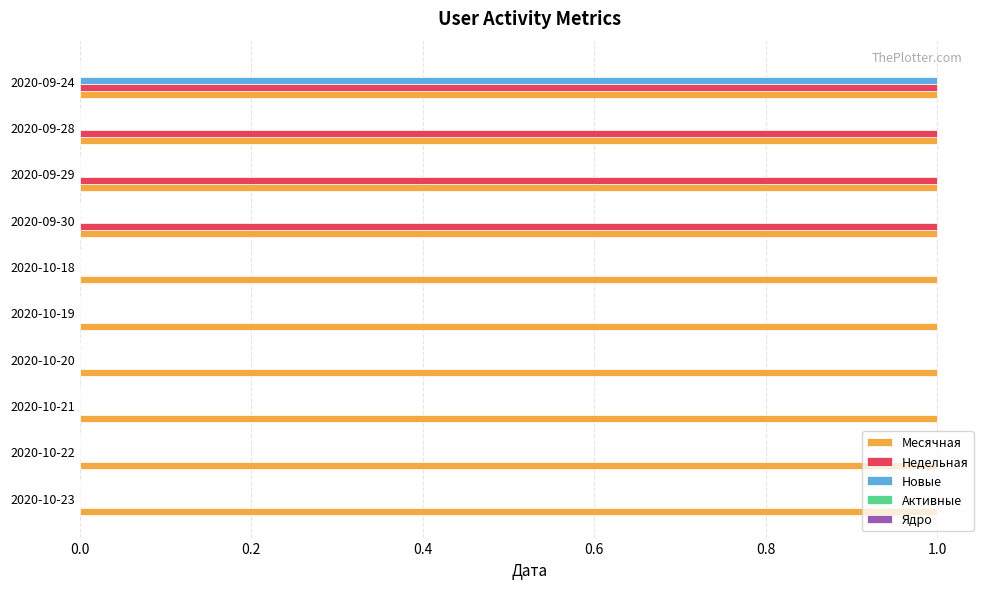

What is the sum of all Недельная values?

4